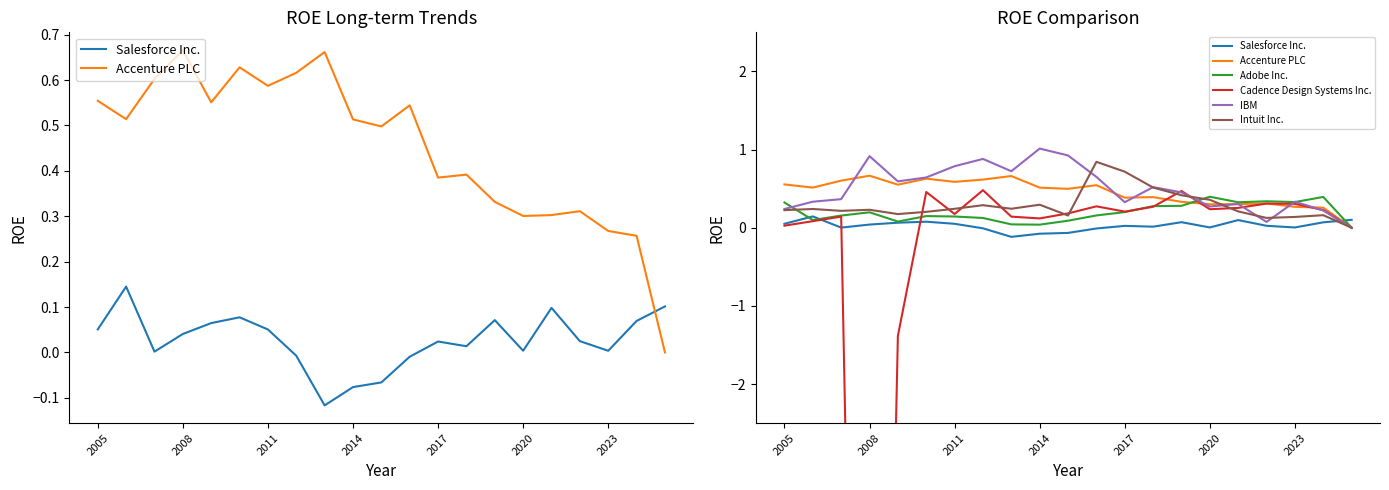

Is this an area chart (filled region under the line)?

No